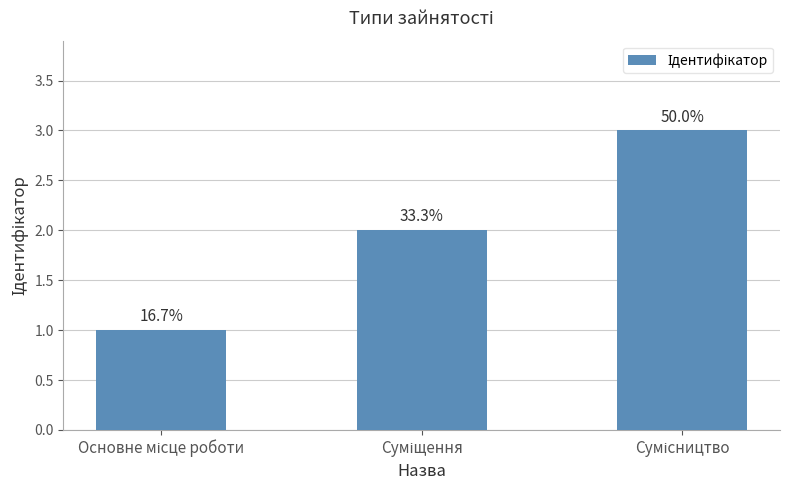

Read the value at Сумісництво.

3